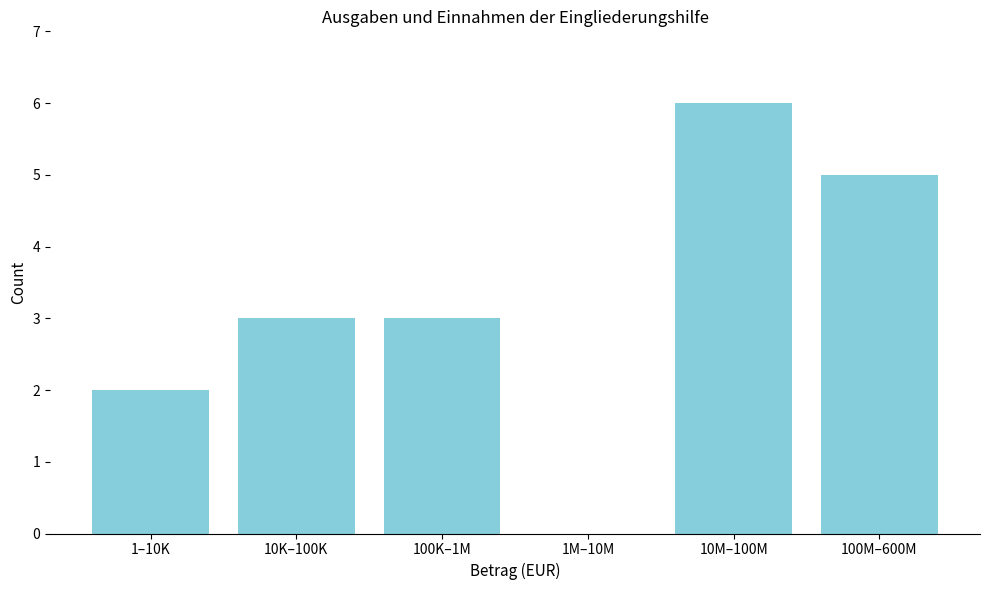

Reading right to left, extract all data points from this chart.

100M–600M=5	10M–100M=6	1M–10M=0	100K–1M=3	10K–100K=3	1–10K=2